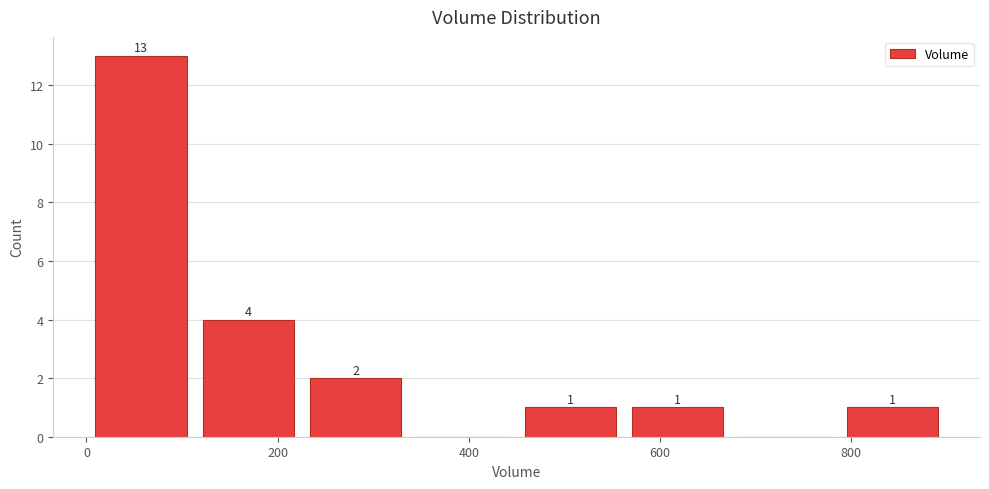

Over which range of the x-axis is the bar tallest?

0 to 120